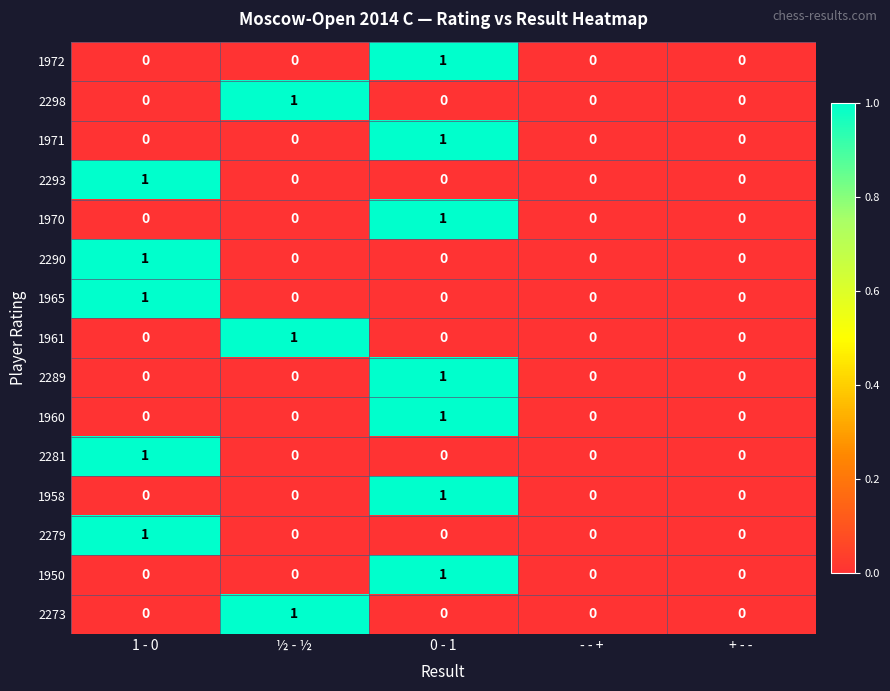

Count the 1971 values in the range 0 to 1.

5